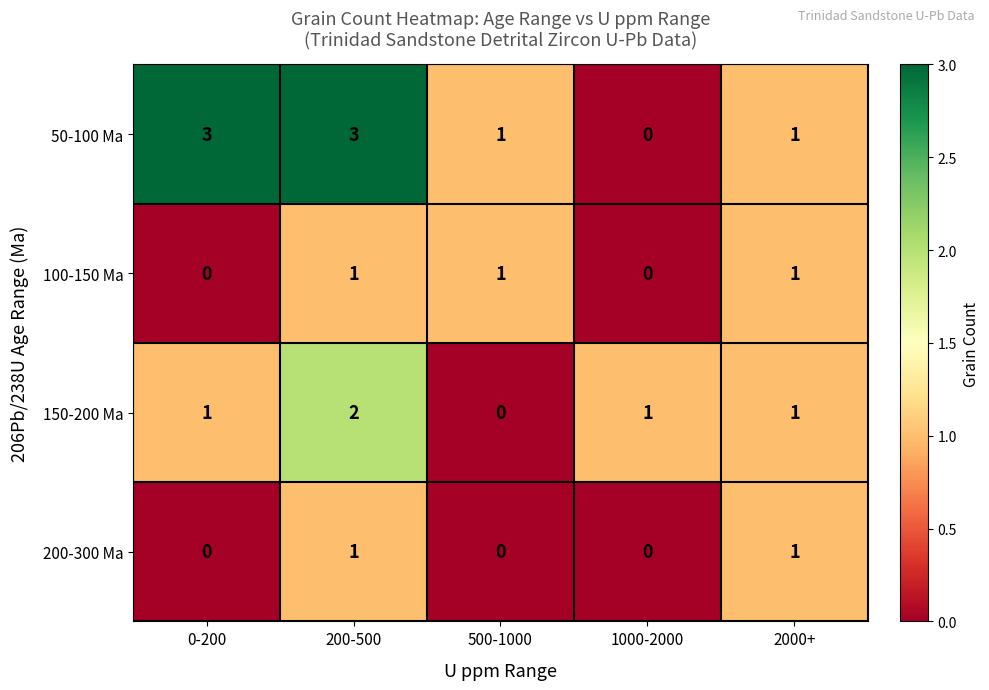

Reading left to right, what are all the values shown in this chart?

50-100 Ma: 0-200=3	200-500=3	500-1000=1	1000-2000=0	2000+=1
100-150 Ma: 0-200=0	200-500=1	500-1000=1	1000-2000=0	2000+=1
150-200 Ma: 0-200=1	200-500=2	500-1000=0	1000-2000=1	2000+=1
200-300 Ma: 0-200=0	200-500=1	500-1000=0	1000-2000=0	2000+=1